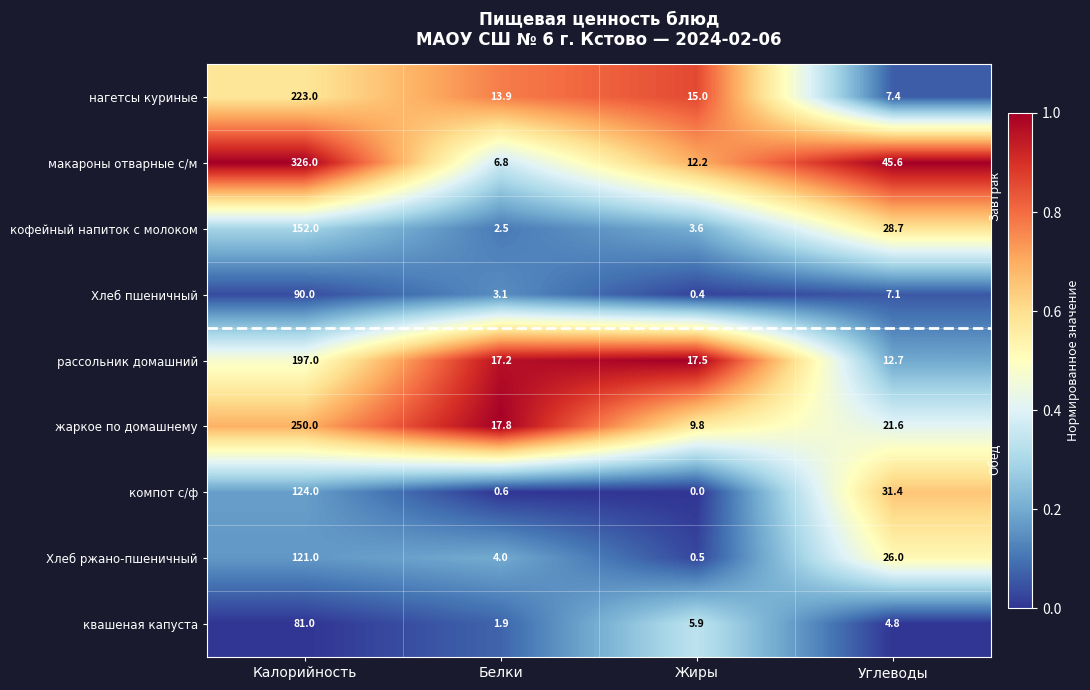

Which series has the largest range (max minus min)?

макароны отварные с/м